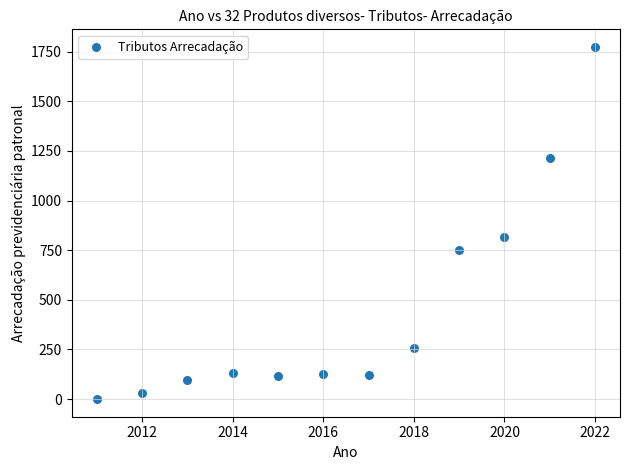

What is the range of X values (max minus min)?

11.0